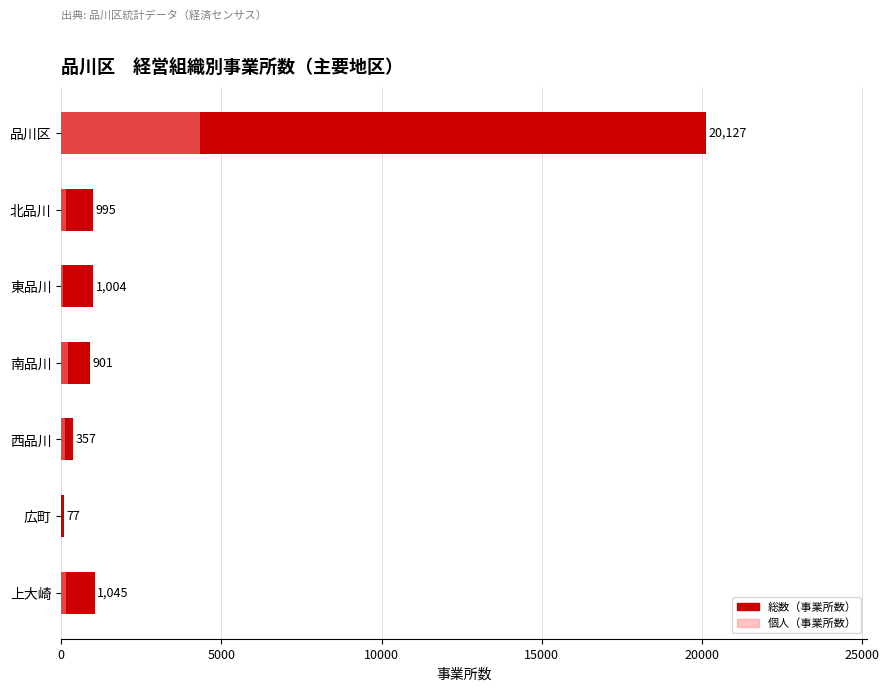

Reading left to right, list all the values displayed in this chart.

総数（事業所数）: 20127	995	1004	901	357	77	1045
個人（事業所数）: 4325	145	42	202	120	0	138